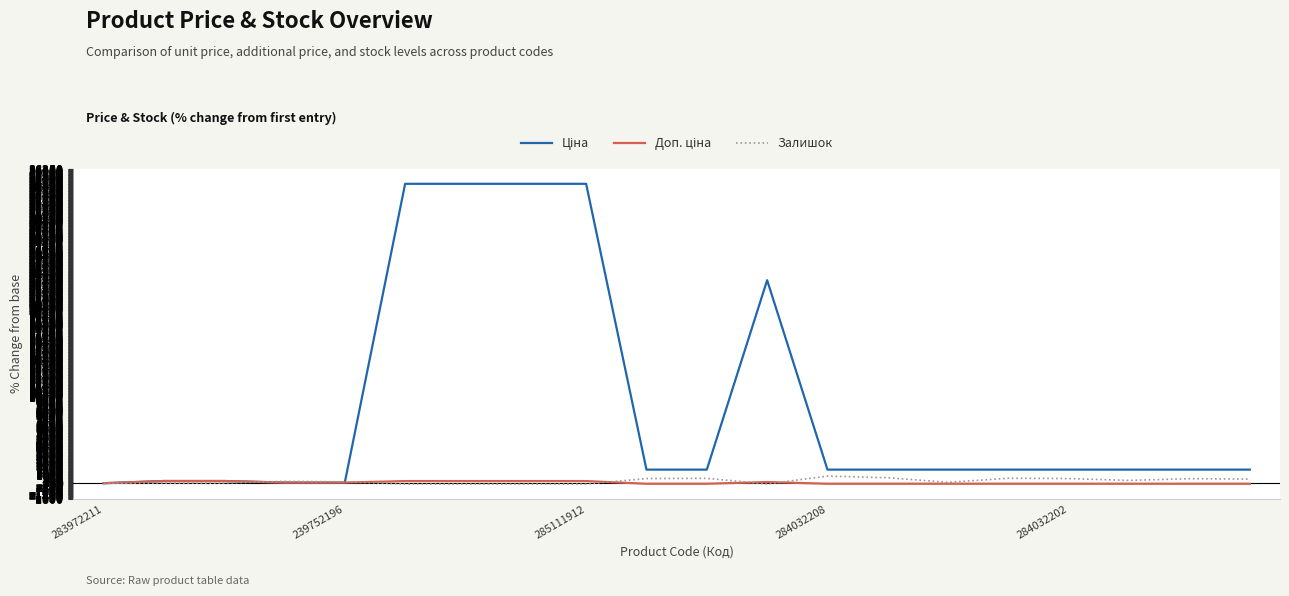

What is the average value of the Доп. ціна series?

58.3